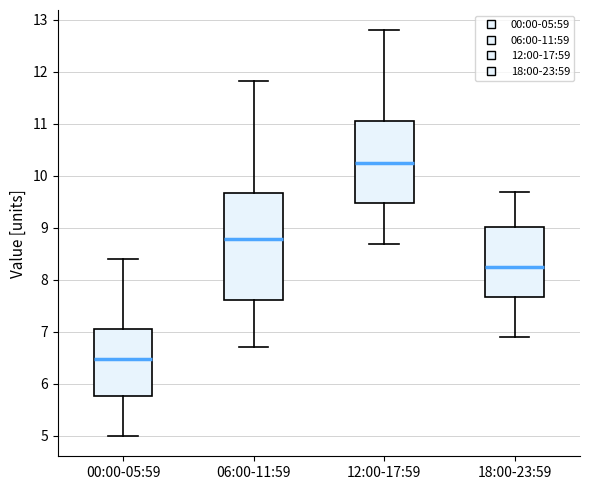

Which box is the tallest, from its lower edge to its upper edge?

06:00-11:59